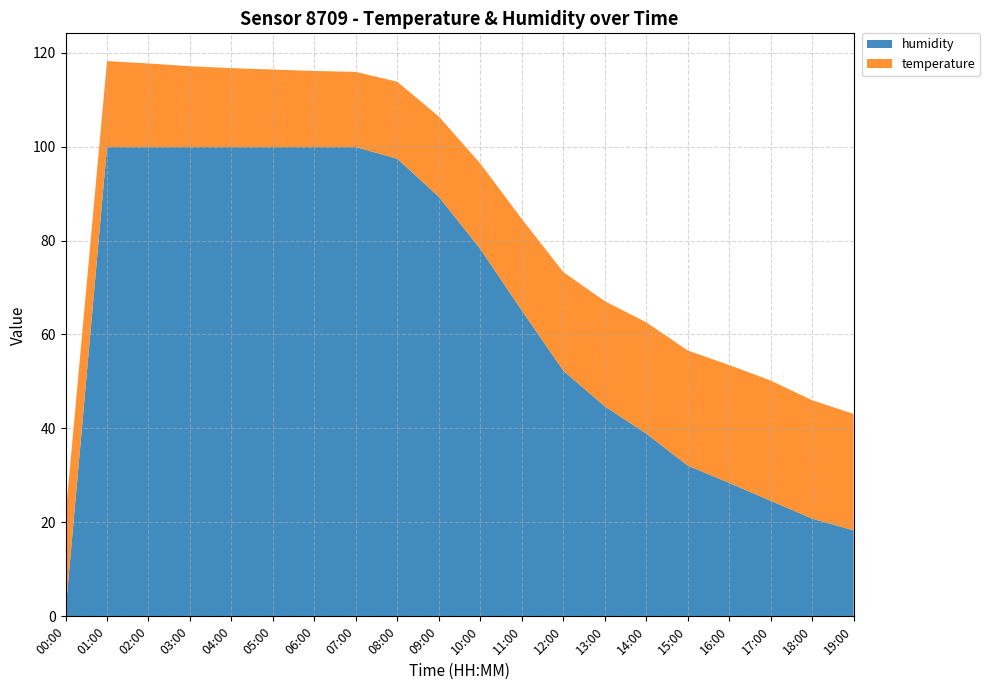

Reading left to right, what are all the values shown in this chart?

humidity: 00:00=1.0	01:00=99.9	02:00=99.9	03:00=99.9	04:00=99.9	05:00=99.9	06:00=99.9	07:00=99.9	08:00=97.4	09:00=89.3	10:00=78.2	11:00=65.1	12:00=52.3	13:00=44.7	14:00=38.9	15:00=32.1	16:00=28.4	17:00=24.6	18:00=20.8	19:00=18.3
temperature: 00:00=20.3	01:00=18.3	02:00=17.8	03:00=17.2	04:00=16.8	05:00=16.5	06:00=16.2	07:00=16.0	08:00=16.4	09:00=17.1	10:00=18.2	11:00=19.5	12:00=21.0	13:00=22.4	14:00=23.7	15:00=24.5	16:00=25.1	17:00=25.6	18:00=25.2	19:00=24.8